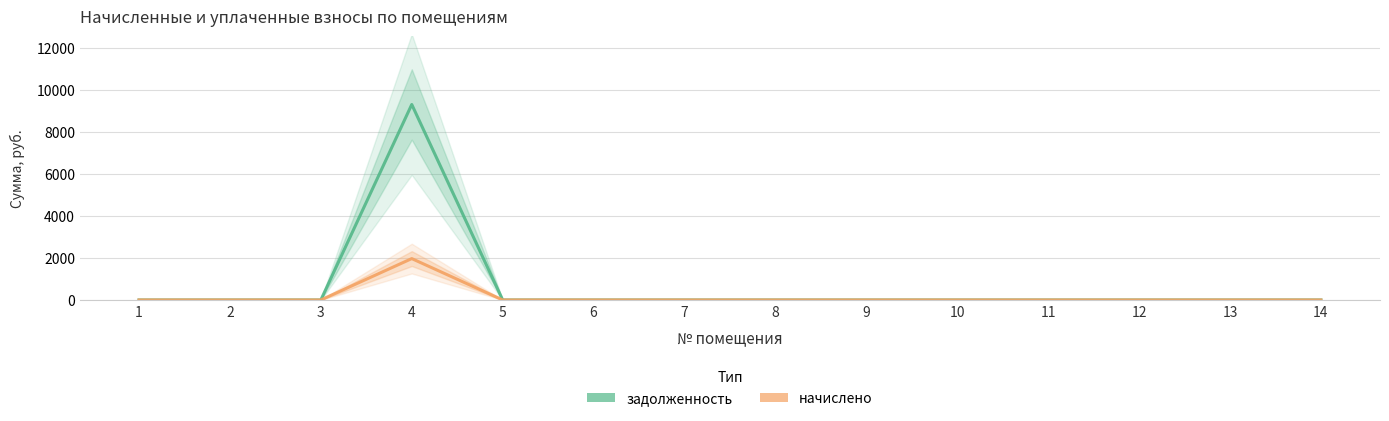

Which category has the highest value in the начислено series?

4